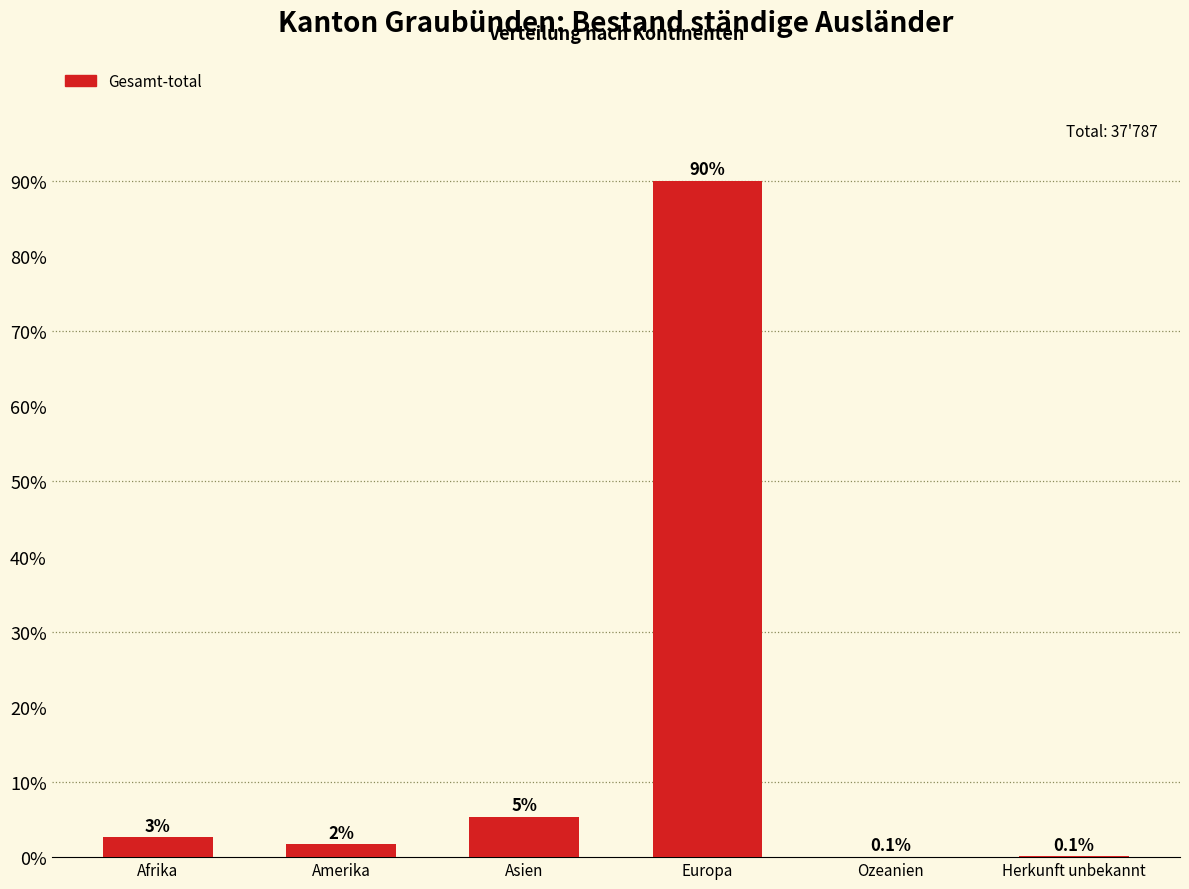

What value does the data have at Herkunft unbekannt?

0.1